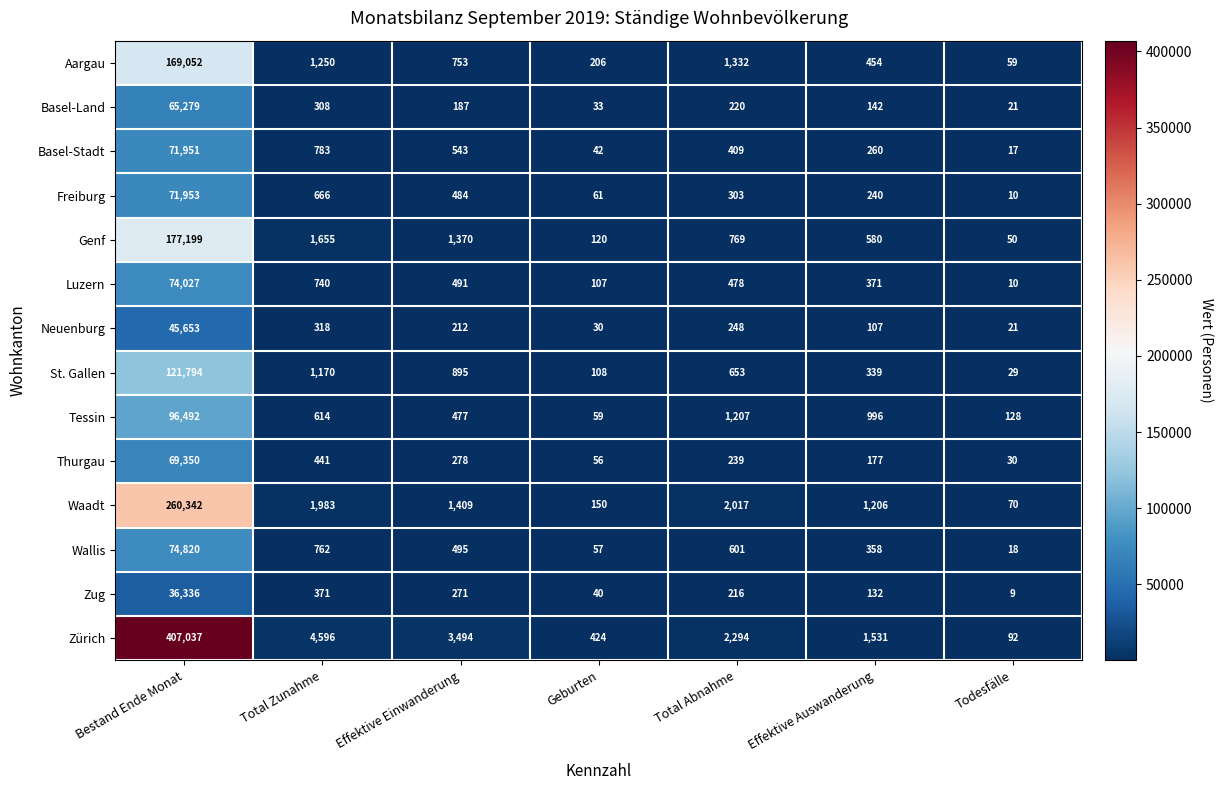

What is the sum of all Waadt values?

267177